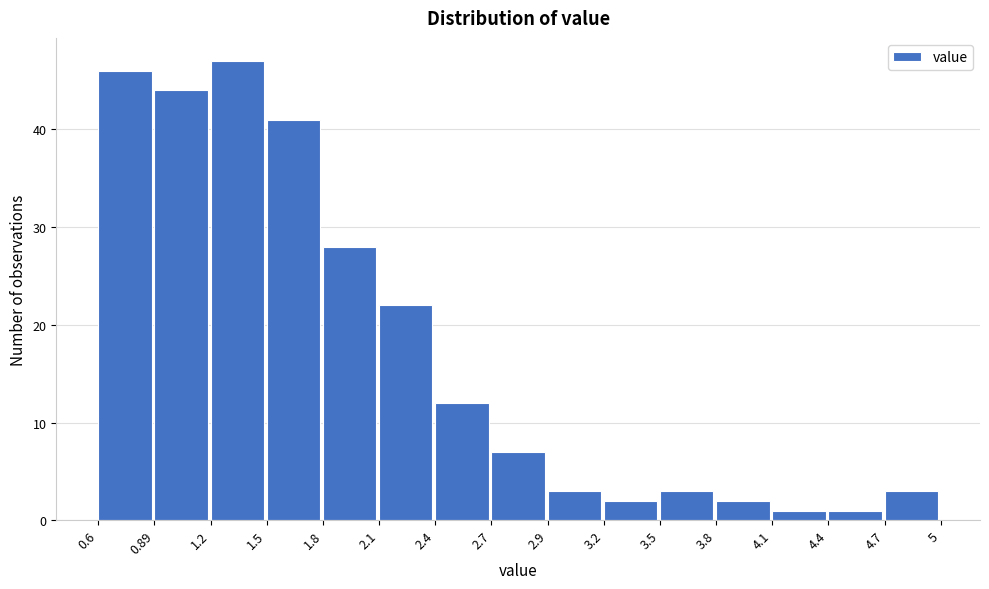

Over which range of the x-axis is the bar tallest?

1.2 to 1.5